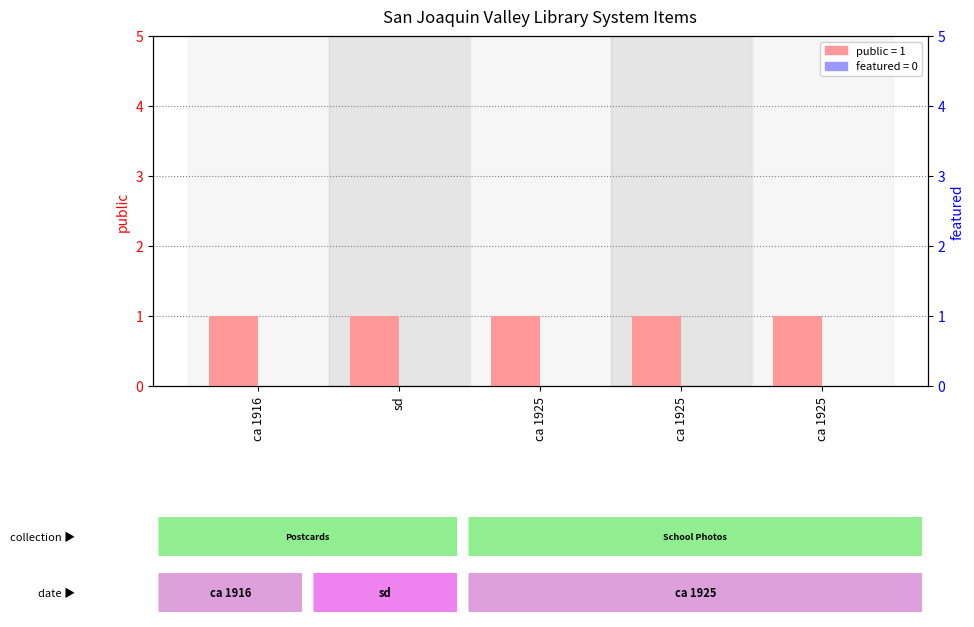

What is the total value across all series at ca 1925?

1